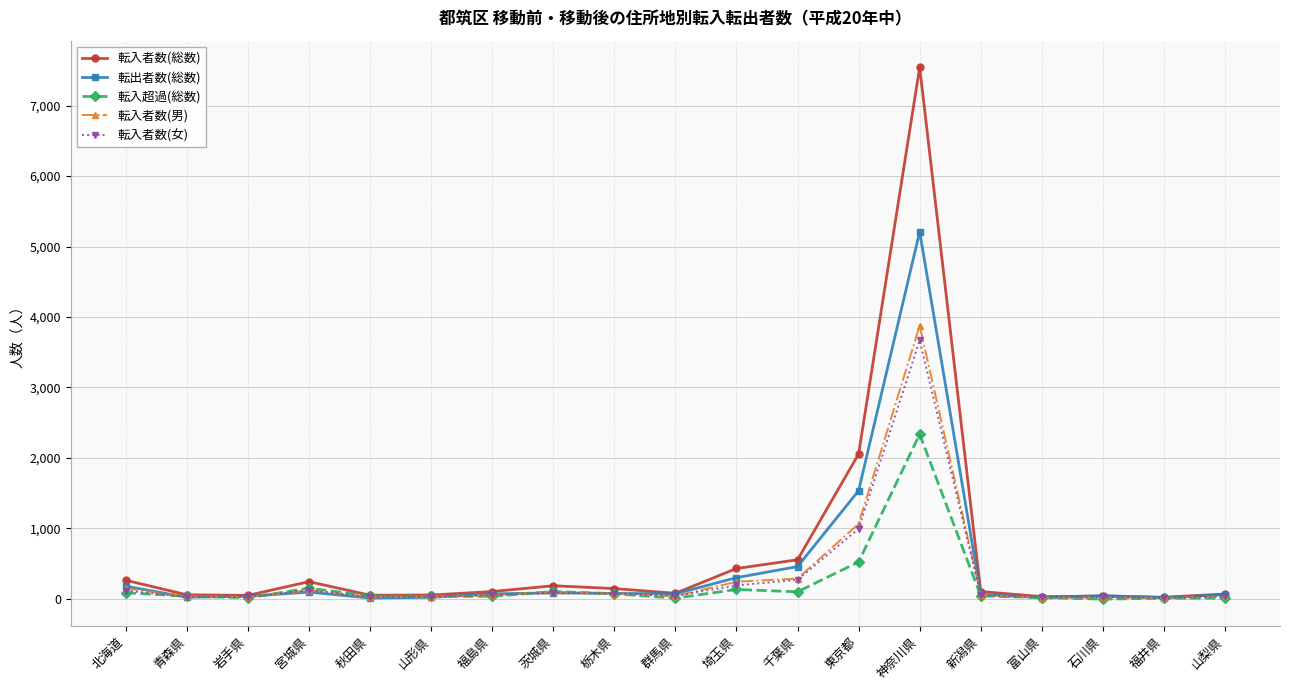

True or false: 転入者数(総数) has more than 0 points higher than both neighbors.

True